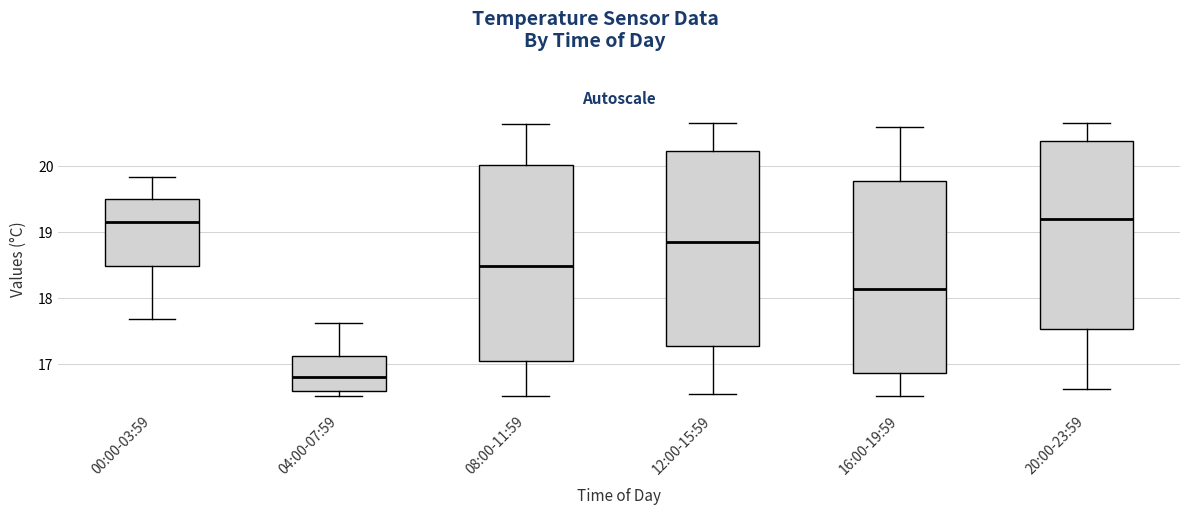

Where does the upper whisker of the box for 12:00-15:59 end on the y-axis? The values are not printed on the chart, so give them approximately, as read against the axis.

20.7